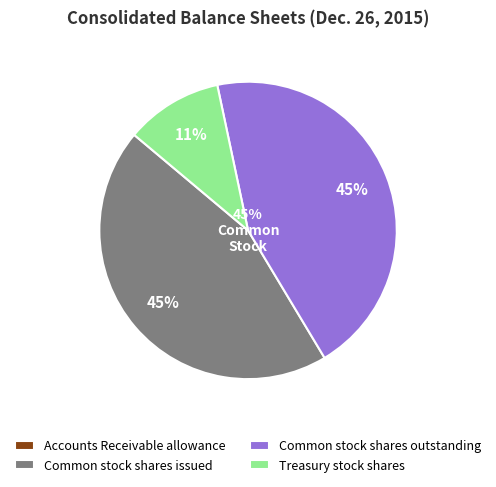

Is there a majority slice in this chart?

No